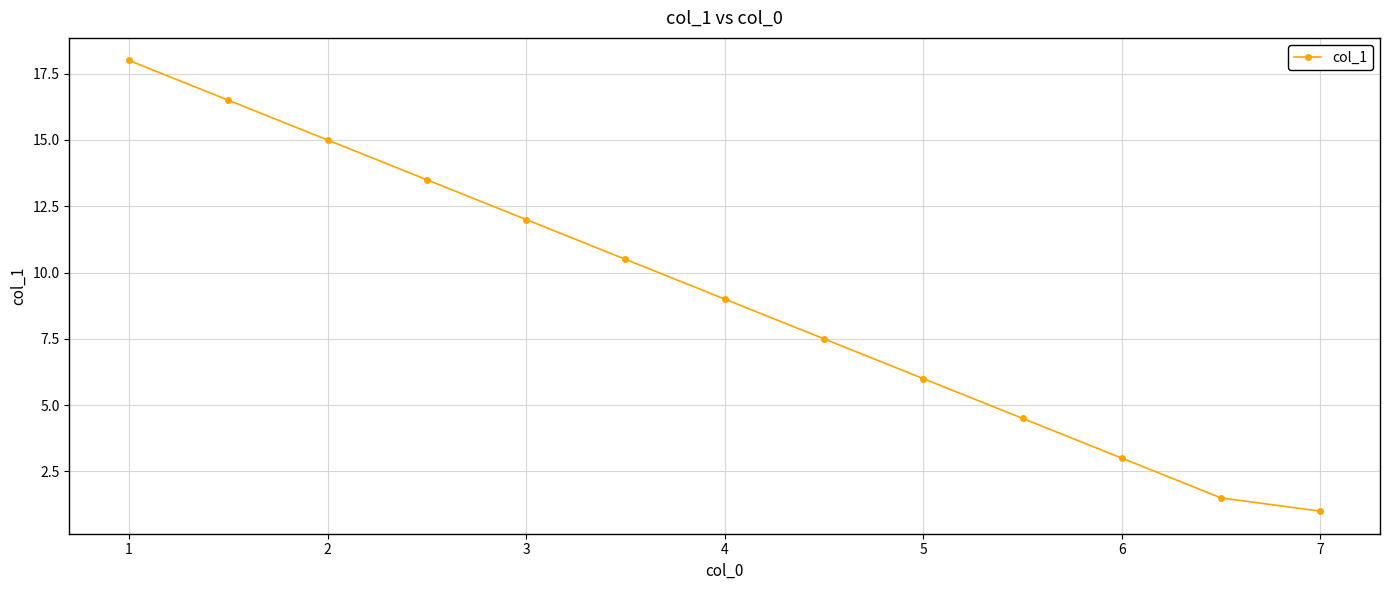

True or false: there are more than 2 points higher than both neighbors.

False